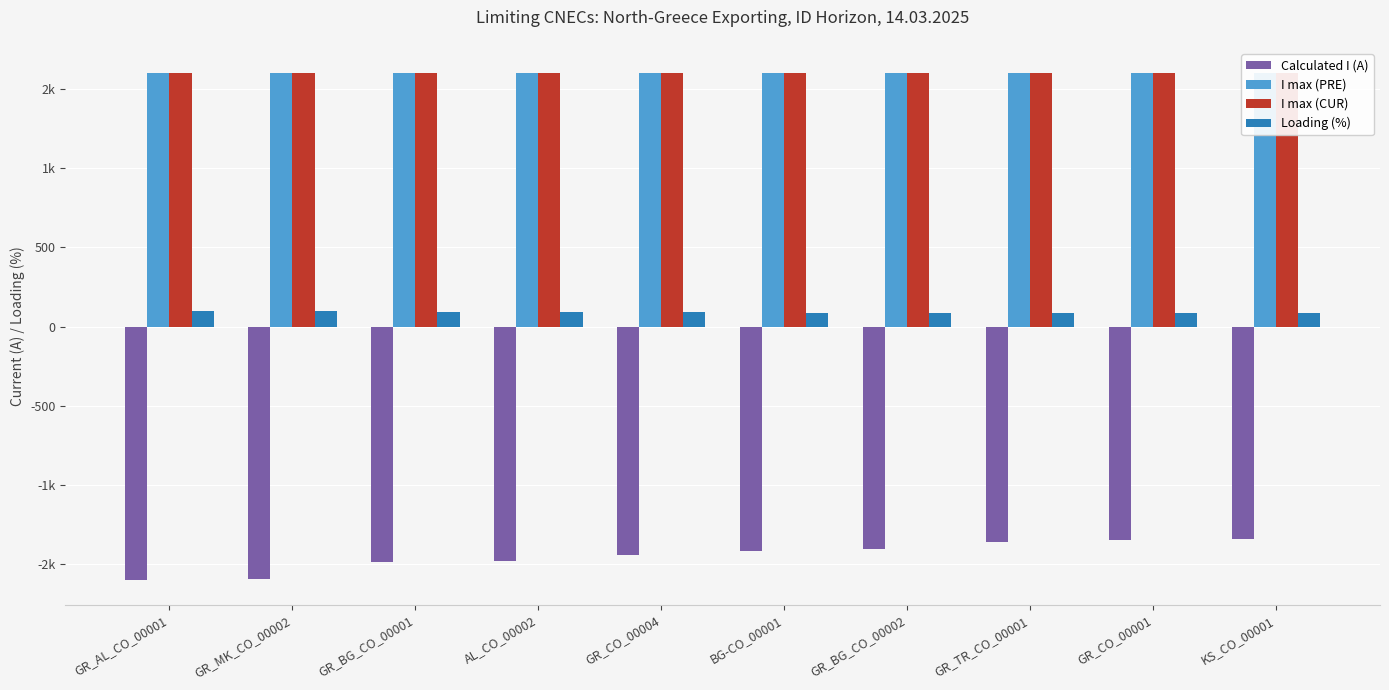

What is the lowest value of the I max (CUR) series?

1600